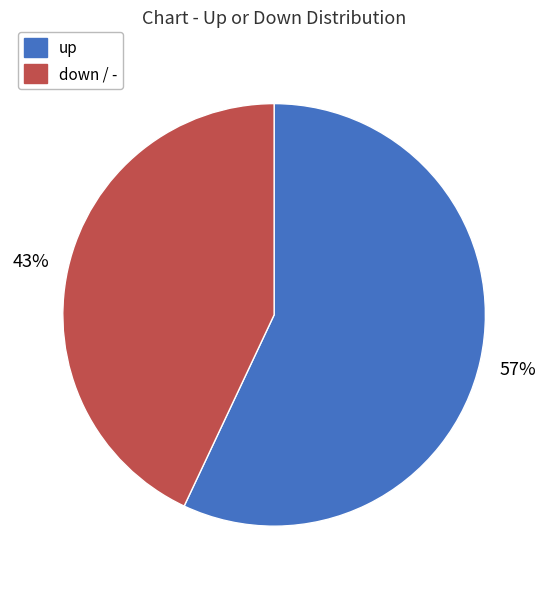

Is there any slice that represents more than half of the pie?

Yes